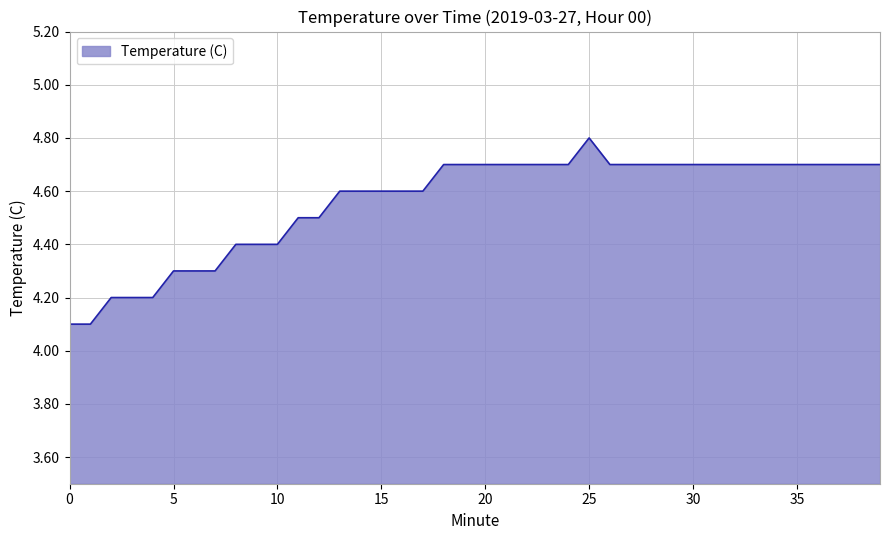

How many lines are shown in the chart?

1